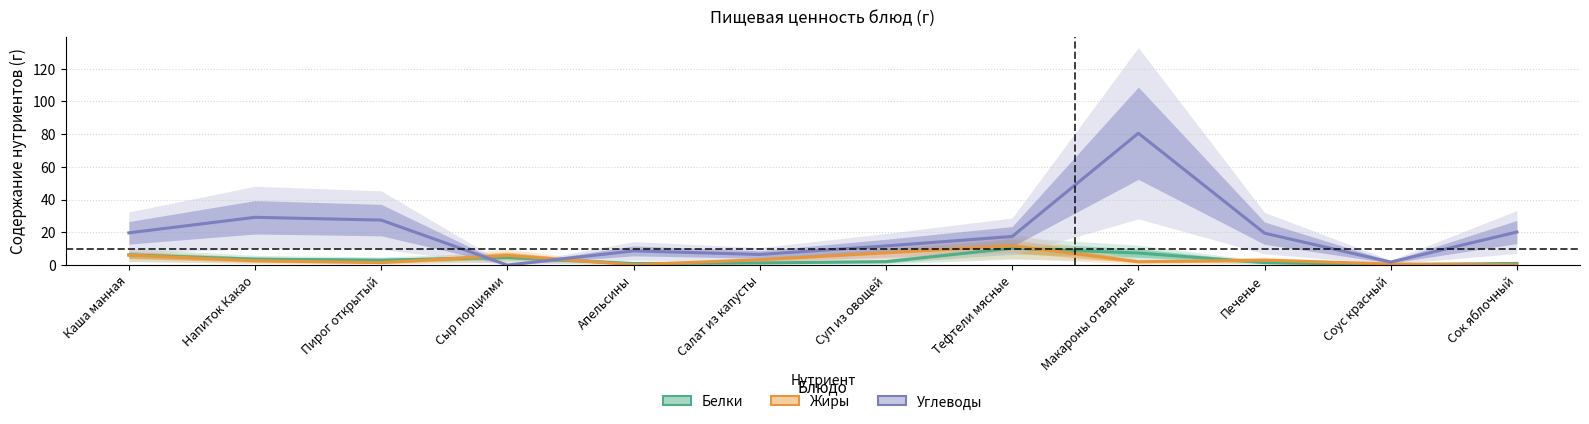

Reading right to left, list all the values displayed in this chart.

Белки: Сок яблочный=1.0	Соус красный=0.2	Печенье=1.5	Макароны отварные=7.4	Тефтели мясные=10.3	Суп из овощей=2.1	Салат из капусты=1.3	Апельсины=1.0	Сыр порциями=4.6	Пирог открытый=3.0	Напиток Какао=3.6	Каша манная=6.2
Жиры: Сок яблочный=0.2	Соус красный=0.7	Печенье=3.0	Макароны отварные=2.0	Тефтели мясные=11.8	Суп из овощей=7.5	Салат из капусты=3.2	Апельсины=0.2	Сыр порциями=5.9	Пирог открытый=1.5	Напиток Какао=2.7	Каша манная=6.1
Углеводы: Сок яблочный=20.2	Соус красный=1.8	Печенье=19.5	Макароны отварные=80.6	Тефтели мясные=17.4	Суп из овощей=11.7	Салат из капусты=6.5	Апельсины=8.7	Сыр порциями=0.0	Пирог открытый=27.5	Напиток Какао=29.2	Каша манная=19.7